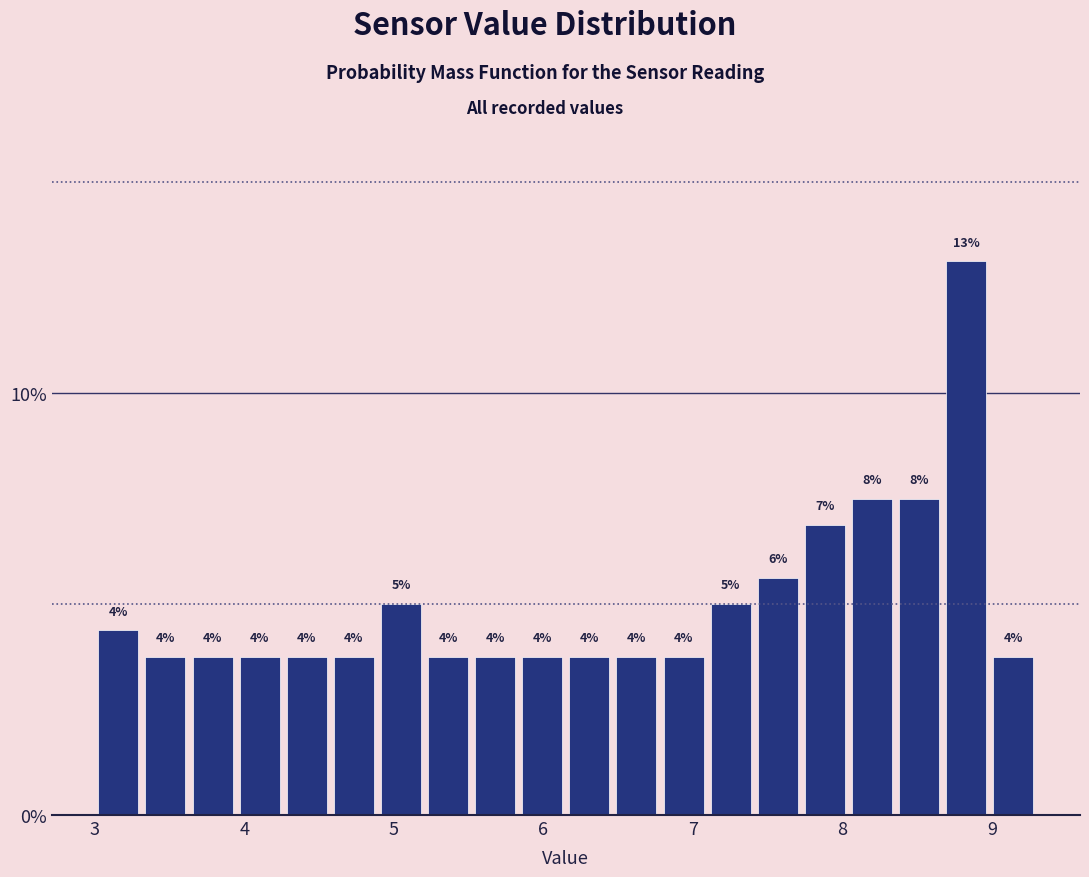

Around what value on the x-axis is the tallest bar? Give the approximate position of its centre, as read against the axis.

8.8